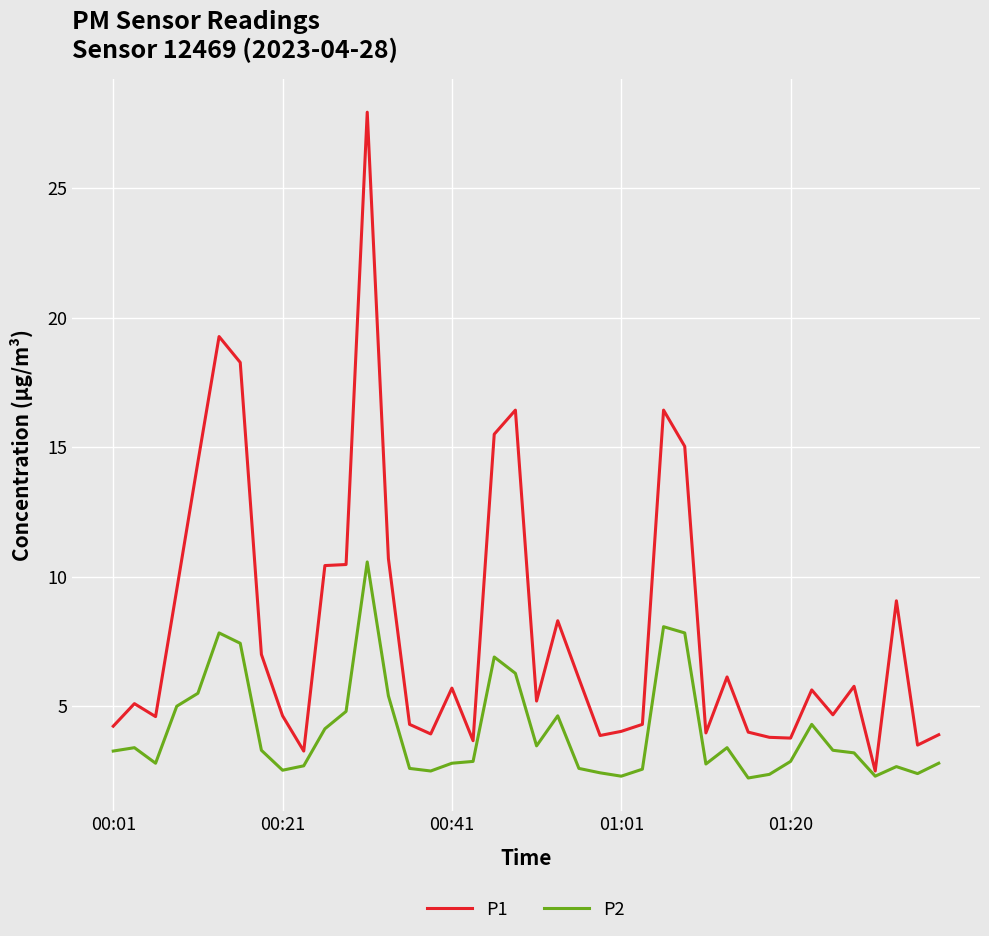

Which series has the largest total across all categories?

P1